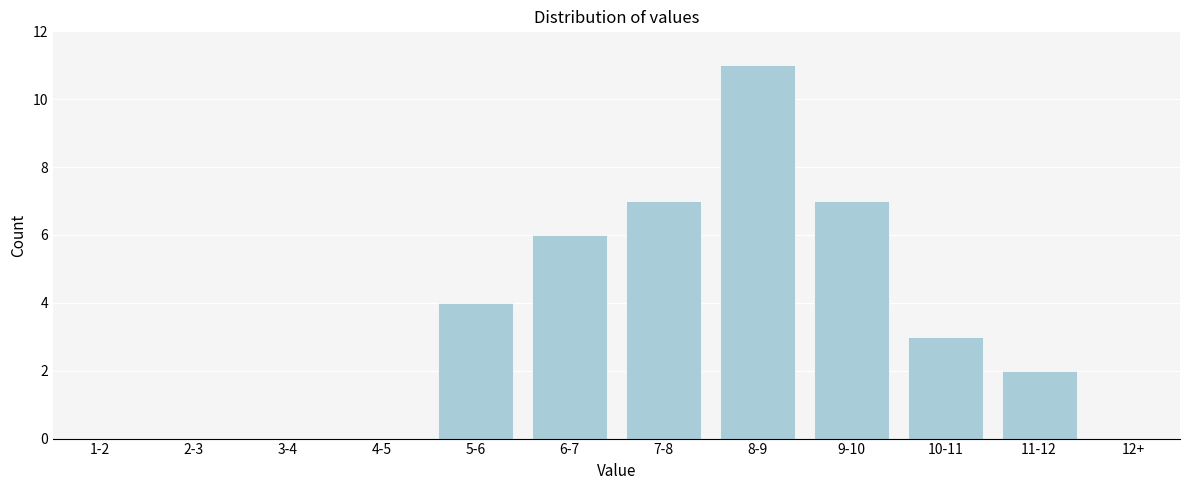

Reading right to left, list all the values displayed in this chart.

12+=0	11-12=2	10-11=3	9-10=7	8-9=11	7-8=7	6-7=6	5-6=4	4-5=0	3-4=0	2-3=0	1-2=0